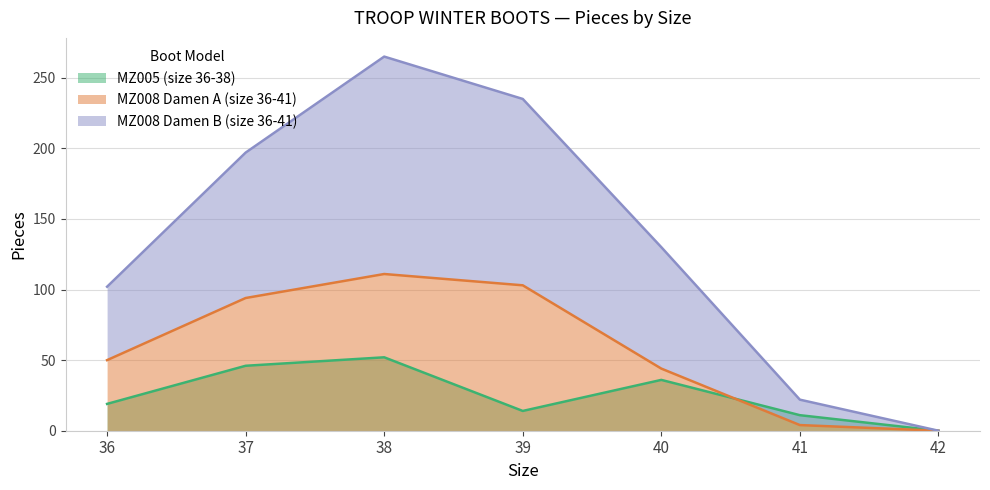

What are all the series names shown in the legend?

MZ005 (size 36-38), MZ008 Damen A (size 36-41), MZ008 Damen B (size 36-41)